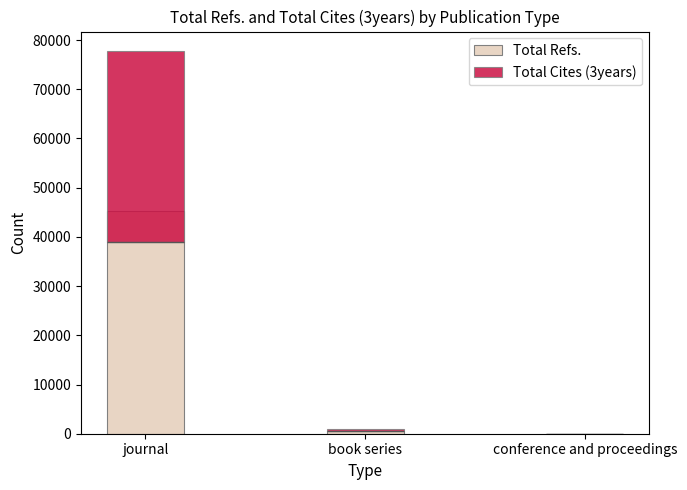

List the series in order of their peak value, lowest first.

Total Cites (3years), Total Refs.